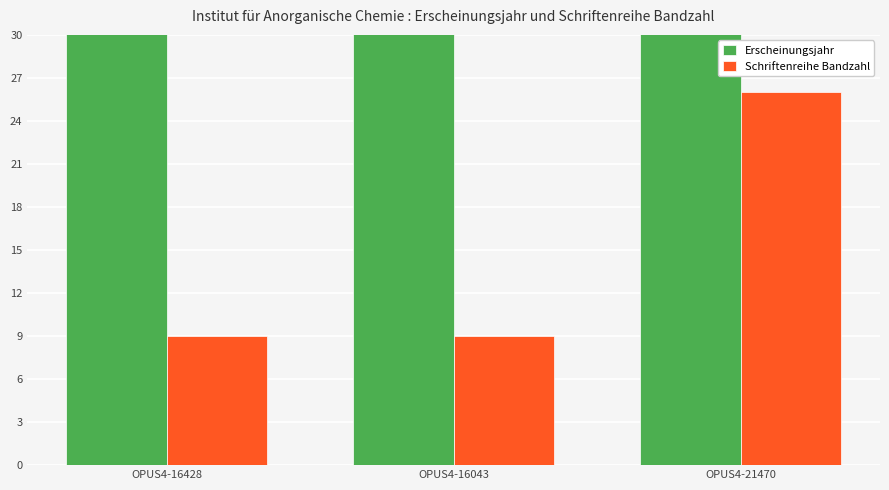

Reading left to right, transcribe all the data shown in this chart.

Erscheinungsjahr: OPUS4-16428=2018	OPUS4-16043=2018	OPUS4-21470=2020
Schriftenreihe Bandzahl: OPUS4-16428=9	OPUS4-16043=9	OPUS4-21470=26